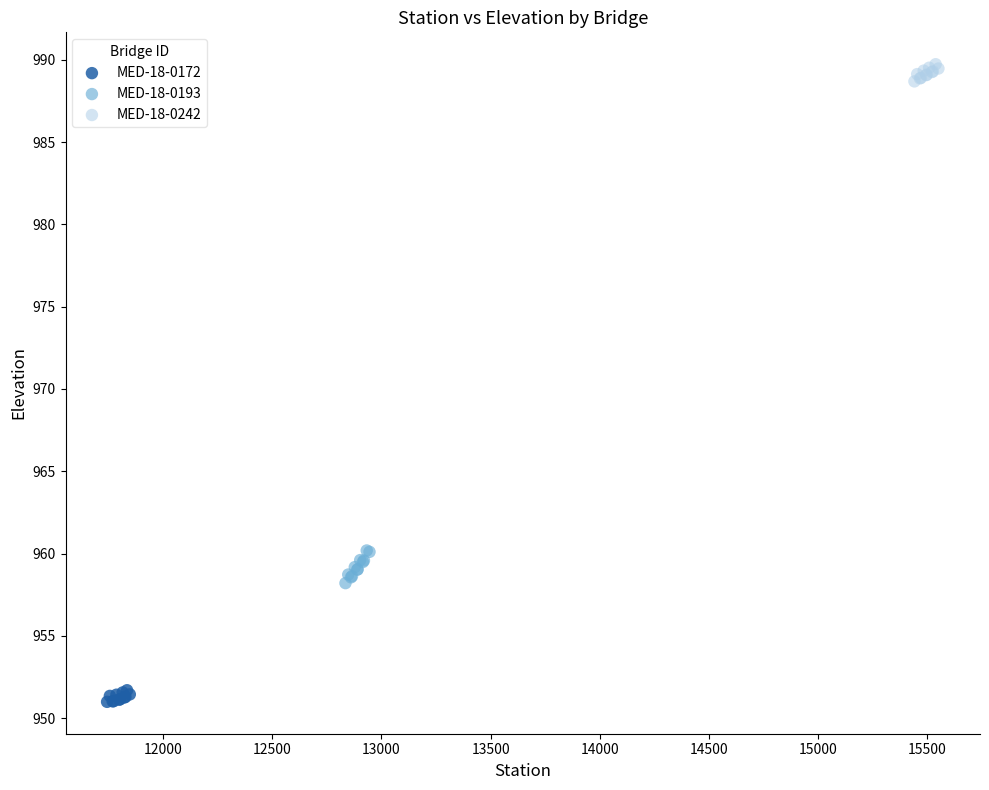

Which series contains the lowest Y value?

MED-18-0172